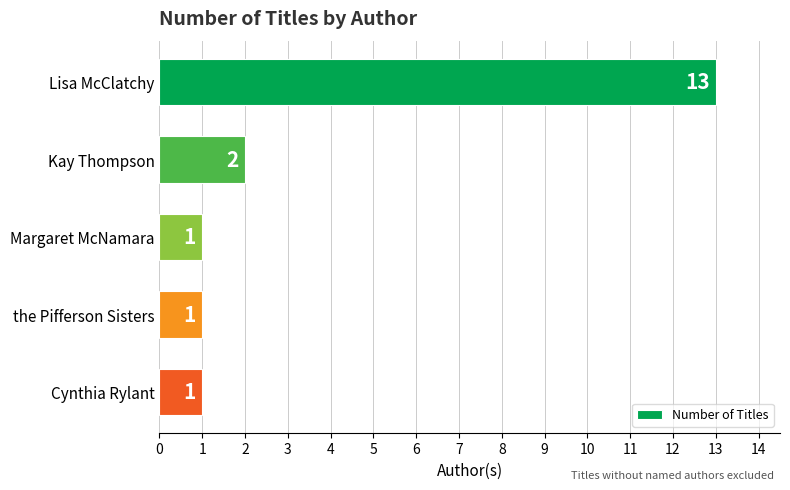

Reading top to bottom, list all the values displayed in this chart.

Lisa McClatchy=13	Kay Thompson=2	Margaret McNamara=1	the Pifferson Sisters=1	Cynthia Rylant=1